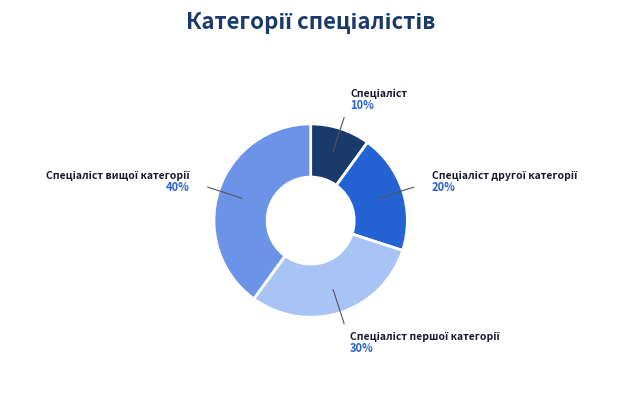

Is there a majority slice in this chart?

No